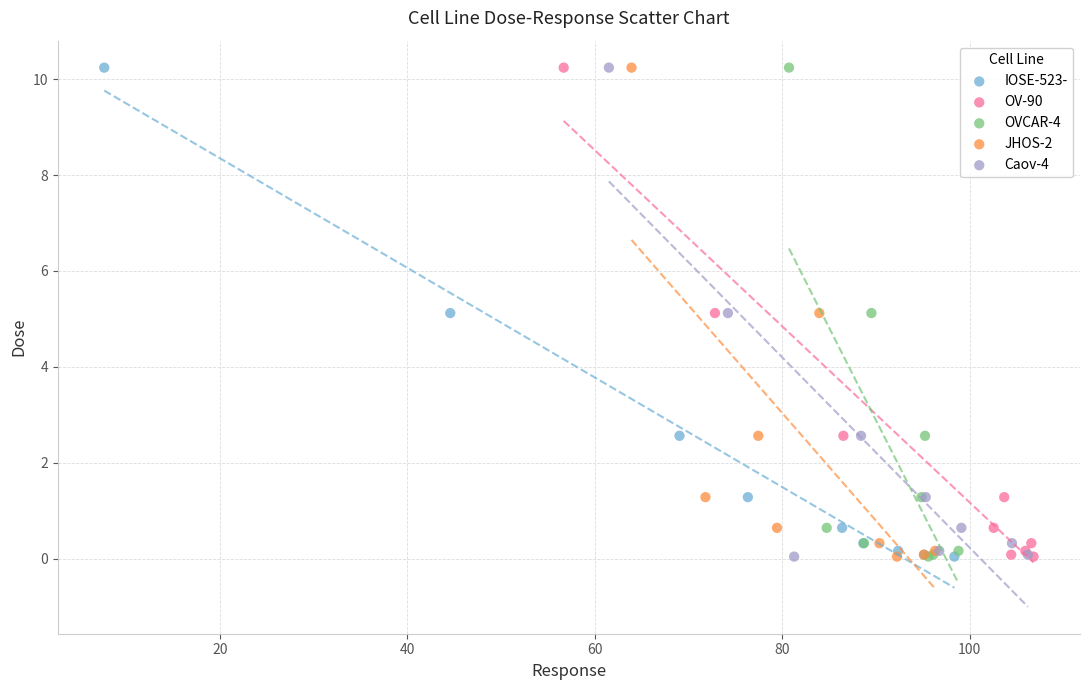

What are all the series names shown in the legend?

IOSE-523-, OV-90, OVCAR-4, JHOS-2, Caov-4